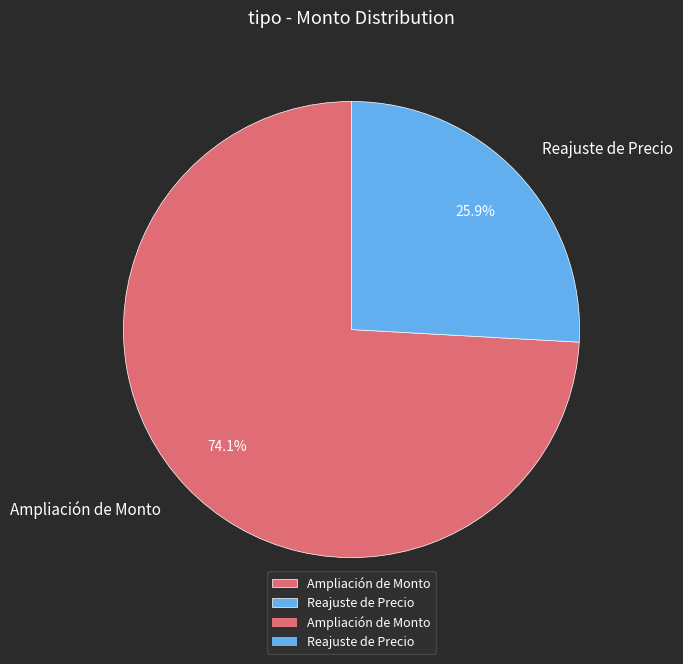

How much of the chart is everything except Reajuste de Precio?

74.1%